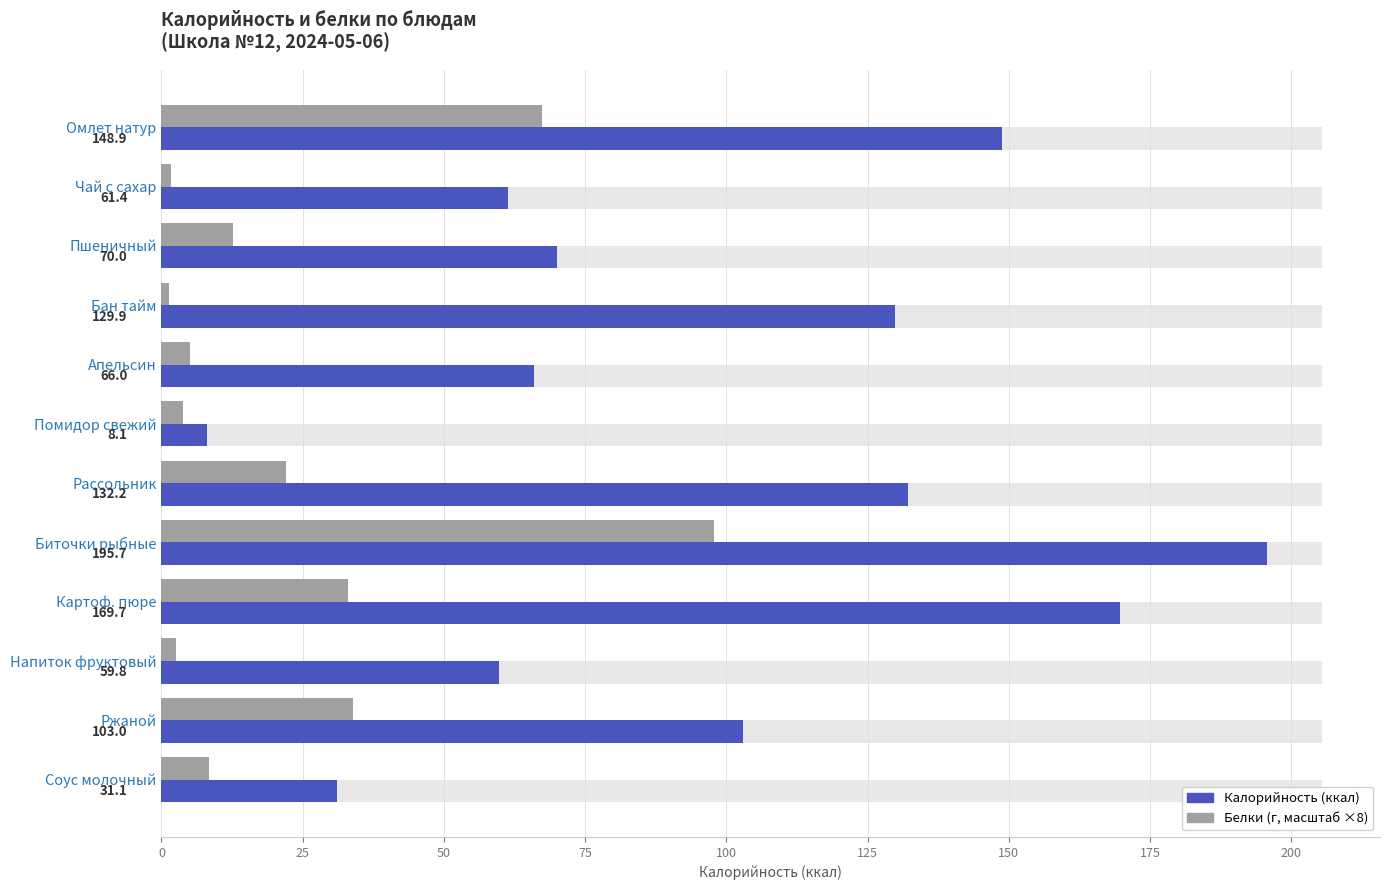

Count the number of data series in this chart.

2